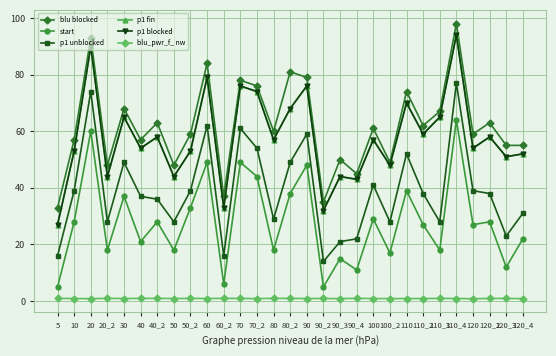

True or false: p1 blocked has a value of 65.0 at 110_3.

True